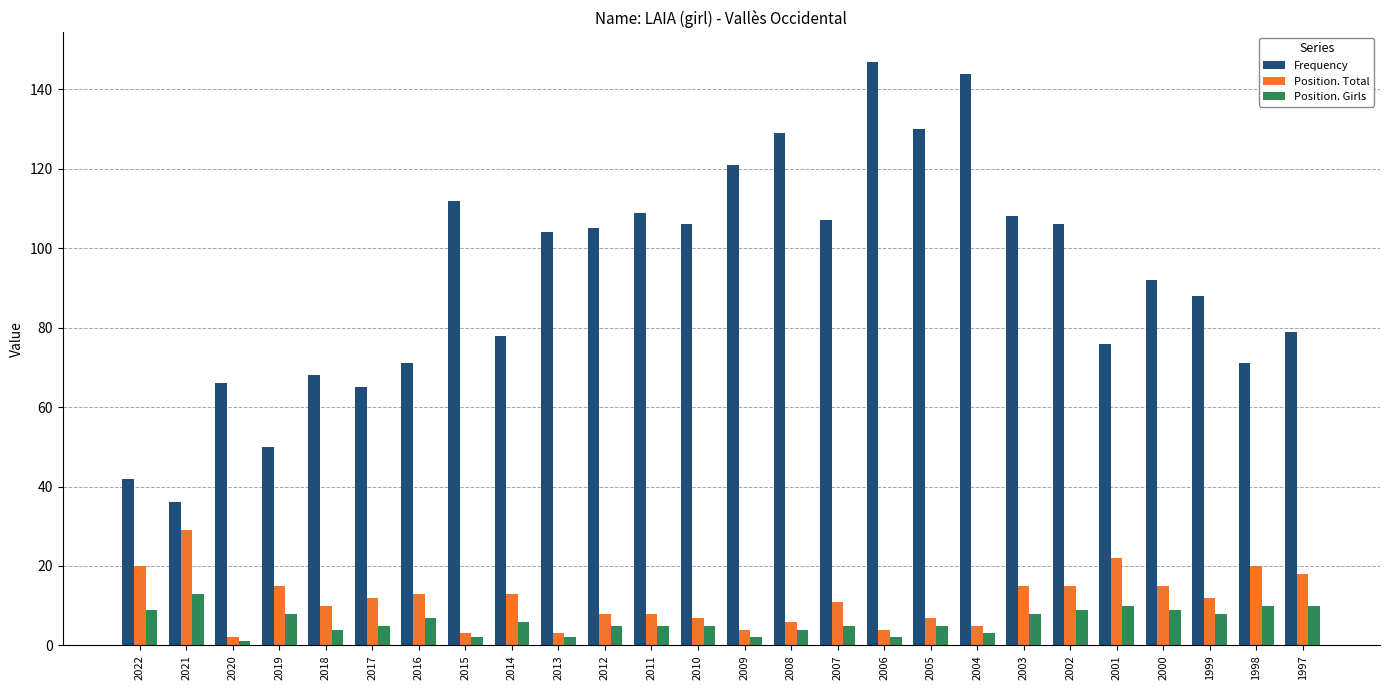

Reading right to left, extract all data points from this chart.

Frequency: 79	71	88	92	76	106	108	144	130	147	107	129	121	106	109	105	104	78	112	71	65	68	50	66	36	42
Position. Total: 18	20	12	15	22	15	15	5	7	4	11	6	4	7	8	8	3	13	3	13	12	10	15	2	29	20
Position. Girls: 10	10	8	9	10	9	8	3	5	2	5	4	2	5	5	5	2	6	2	7	5	4	8	1	13	9